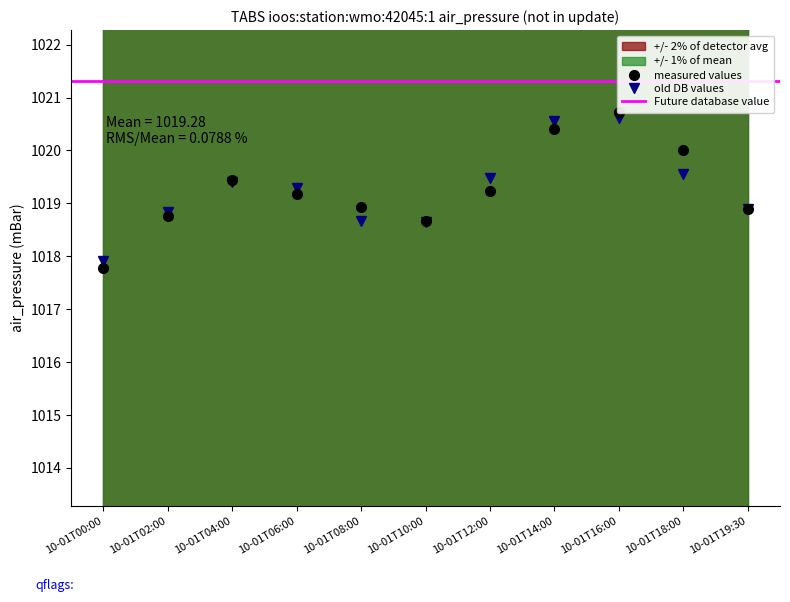

Is it true that old DB values equals 1018.7 at 10-01T08:00?

True